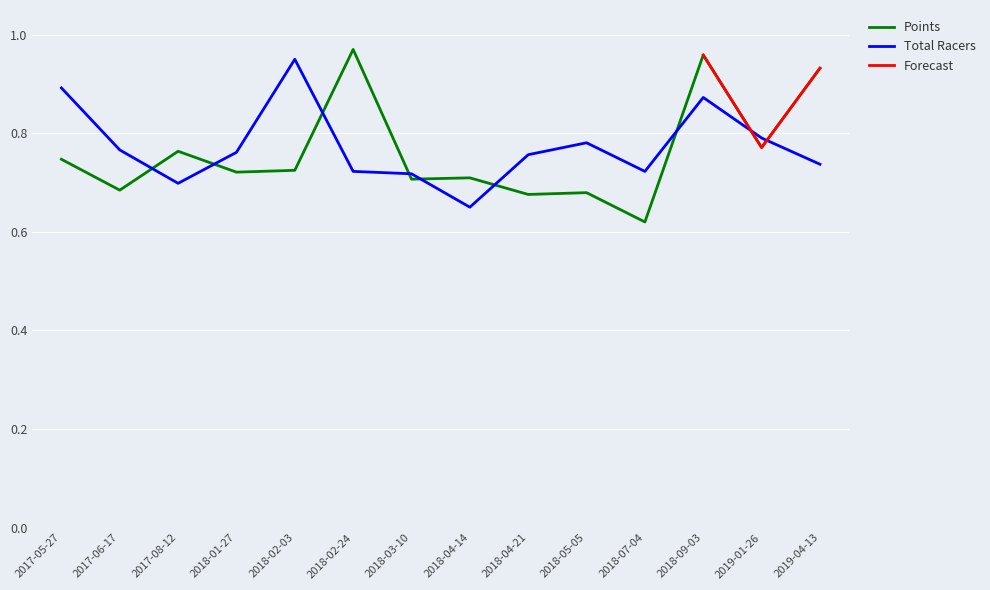

At which category does the chart reach its peak across all series?

2018-02-24